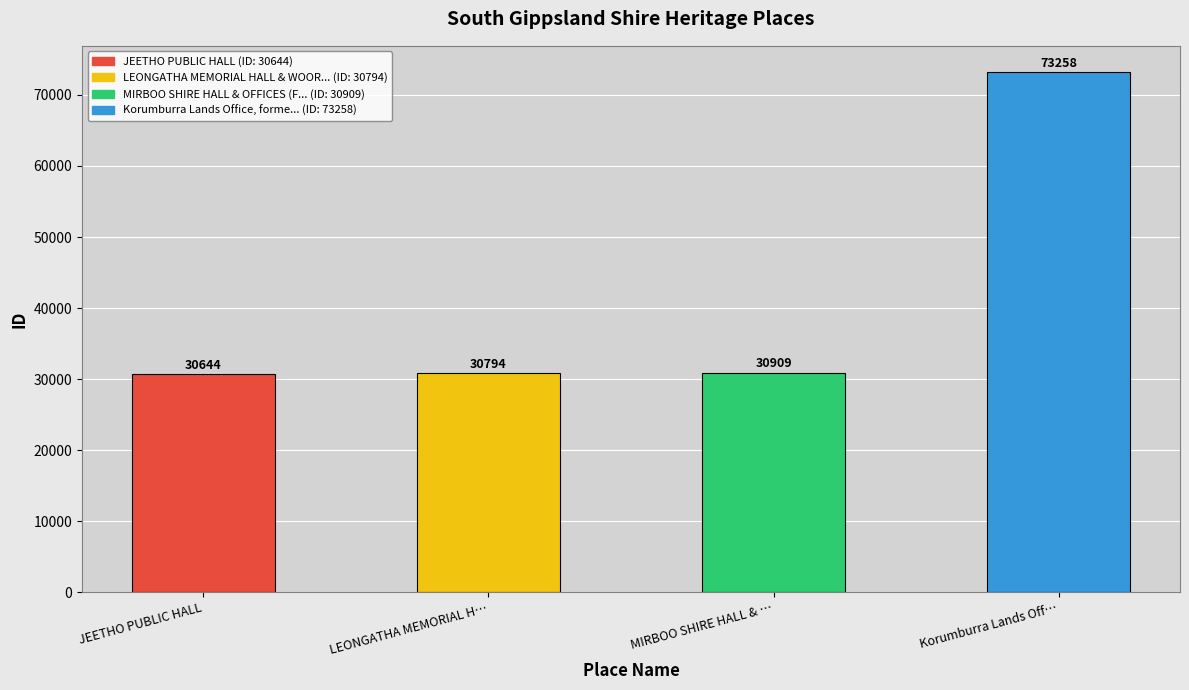

What is the ratio of the value at LEONGATHA MEMORIAL H… to the value at JEETHO PUBLIC HALL?

1.0